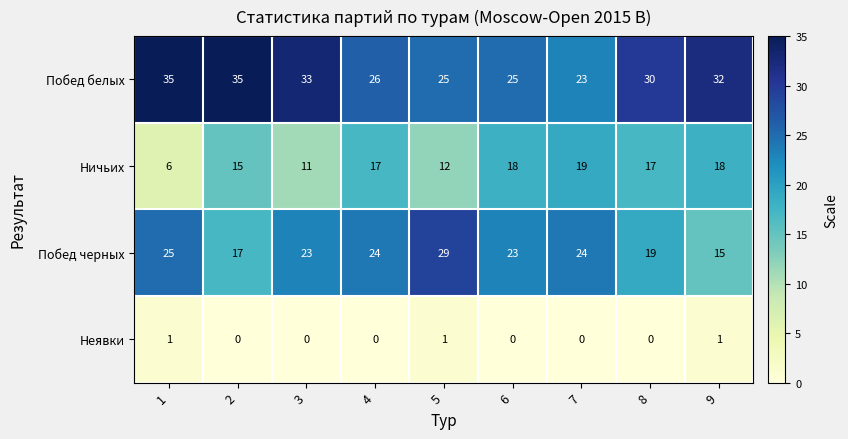

What is the lowest value of the Побед черных series?

15